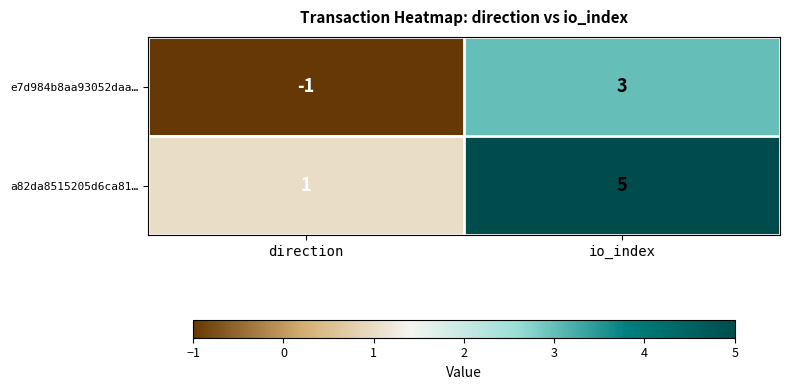

Rank the series by their average value, from highest to lowest.

a82da8515205d6ca81…, e7d984b8aa93052daa…